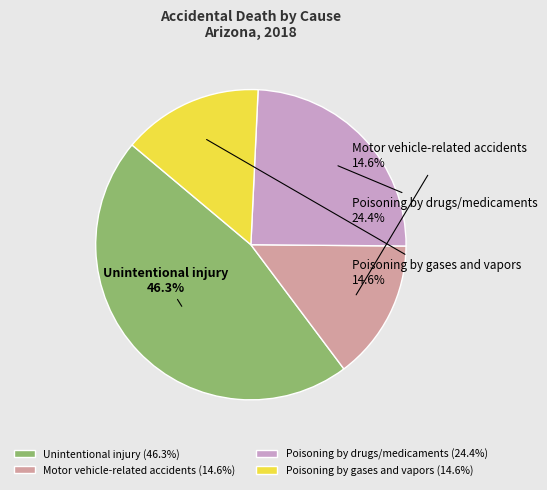

Is Motor vehicle-related accidents the majority of the pie?

No